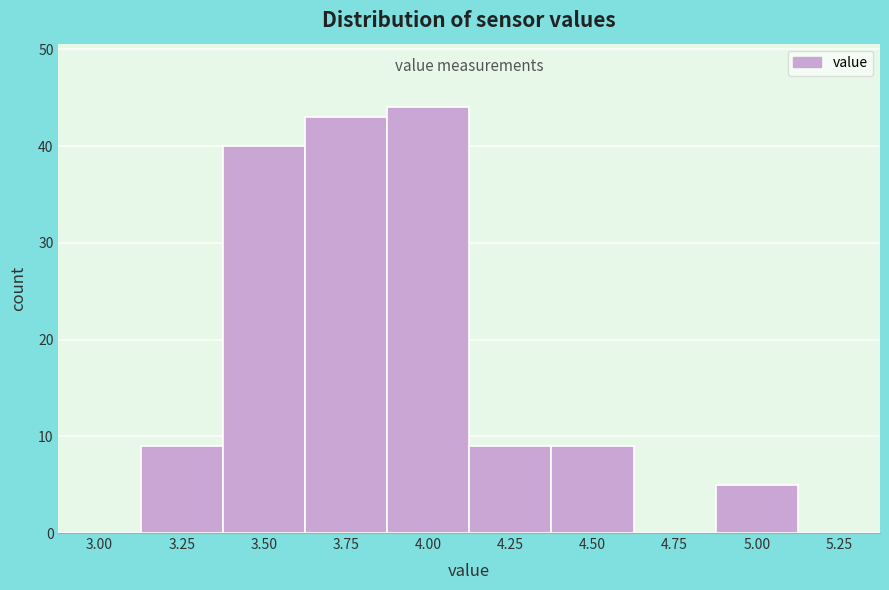

Reading left to right, transcribe all the data shown in this chart.

3.00=0	3.25=9	3.50=40	3.75=43	4.00=44	4.25=9	4.50=9	4.75=0	5.00=5	5.25=0